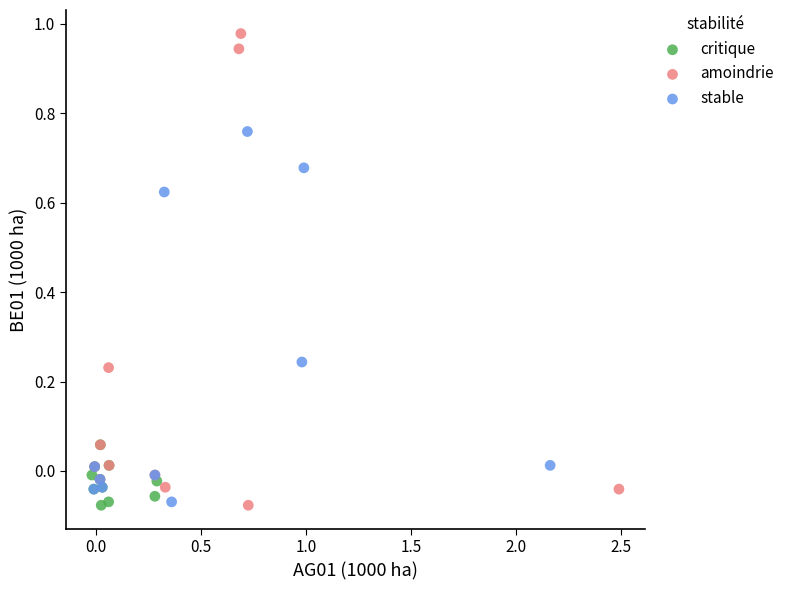

Which series has the largest Y range (max minus min)?

amoindrie